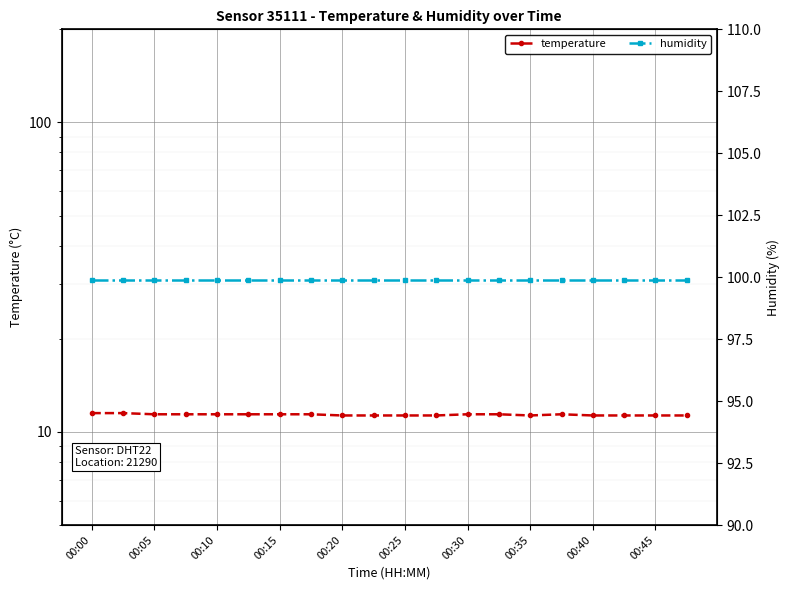

What is the minimum value for temperature?

11.3